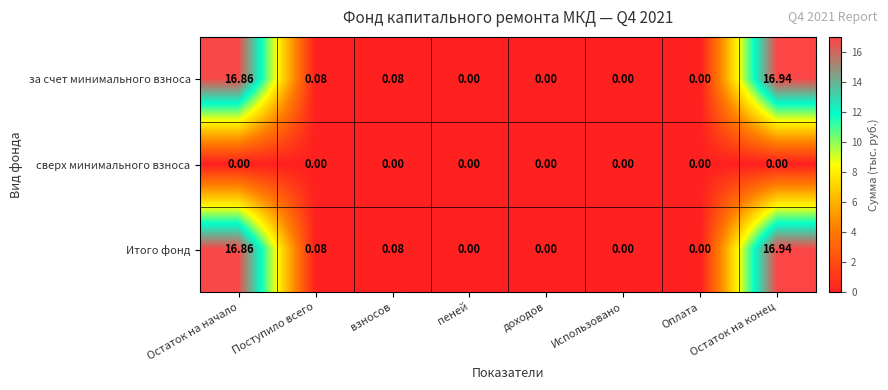

Is the value of за счет минимального взноса at Поступило всего greater than the value of Итого фонд at Оплата?

Yes